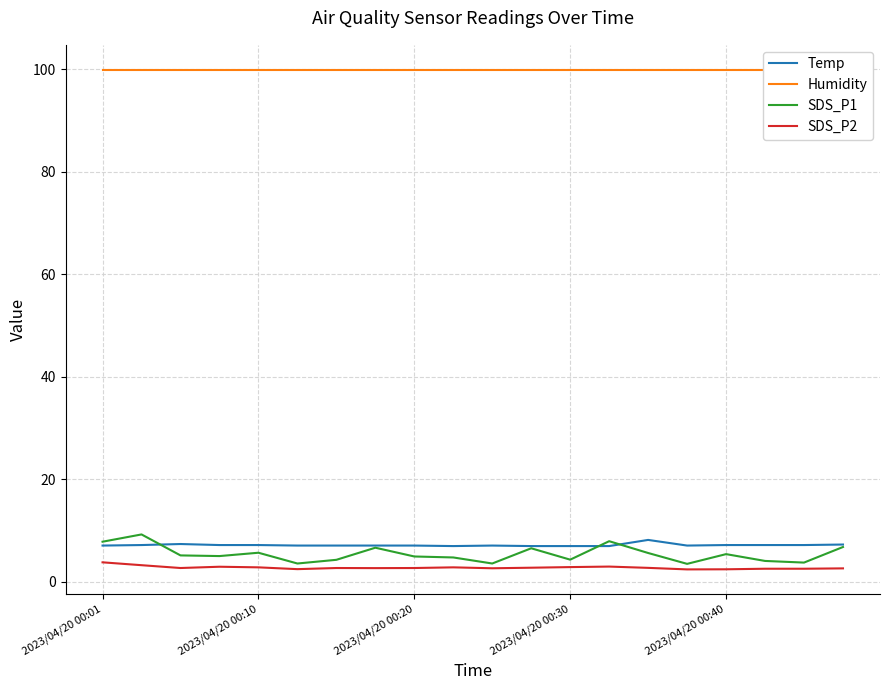

What is the value of the SDS_P1 point at the 16th from the left?

3.5